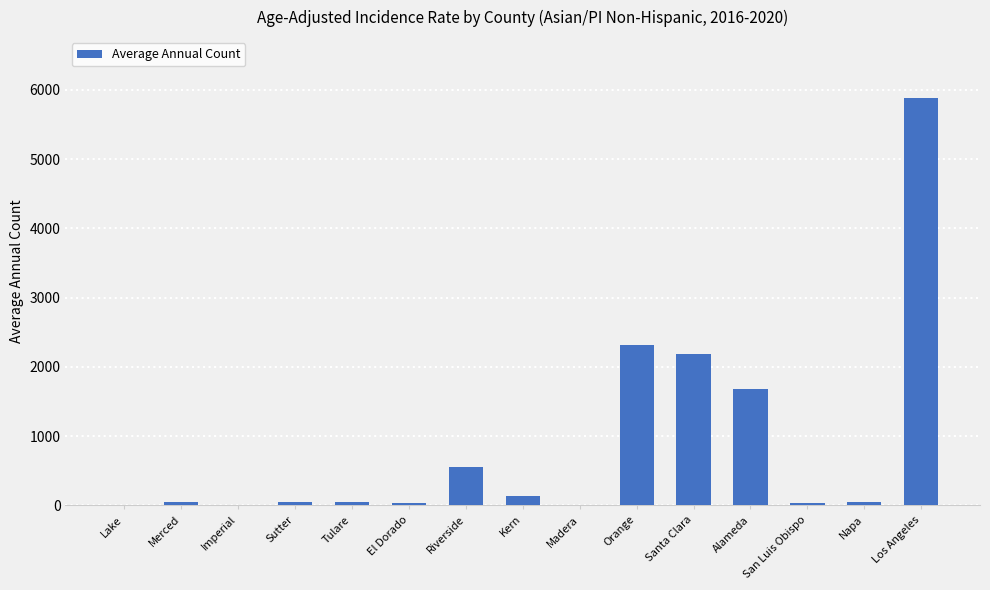

Which category has the highest value across all series?

Los Angeles